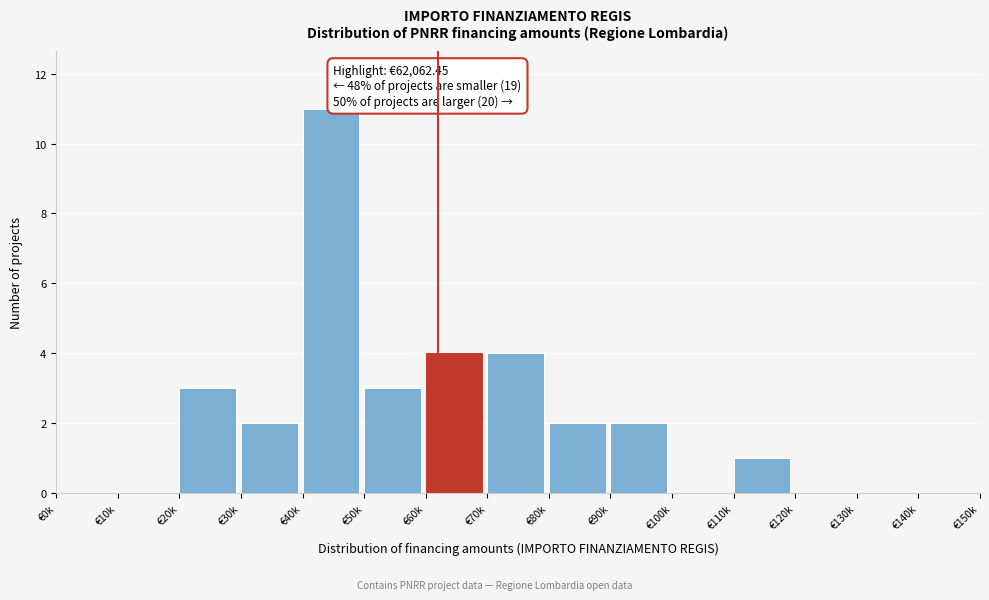

Reading left to right, transcribe all the data shown in this chart.

€0k=0	€10k=0	€20k=3	€30k=2	€40k=11	€50k=3	€60k=4	€70k=4	€80k=2	€90k=2	€100k=0	€110k=1	€120k=0	€130k=0	€140k=0